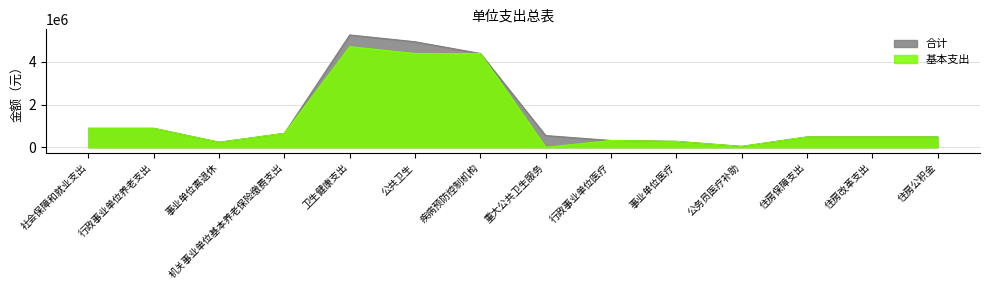

What are all the series names shown in the legend?

合计, 基本支出